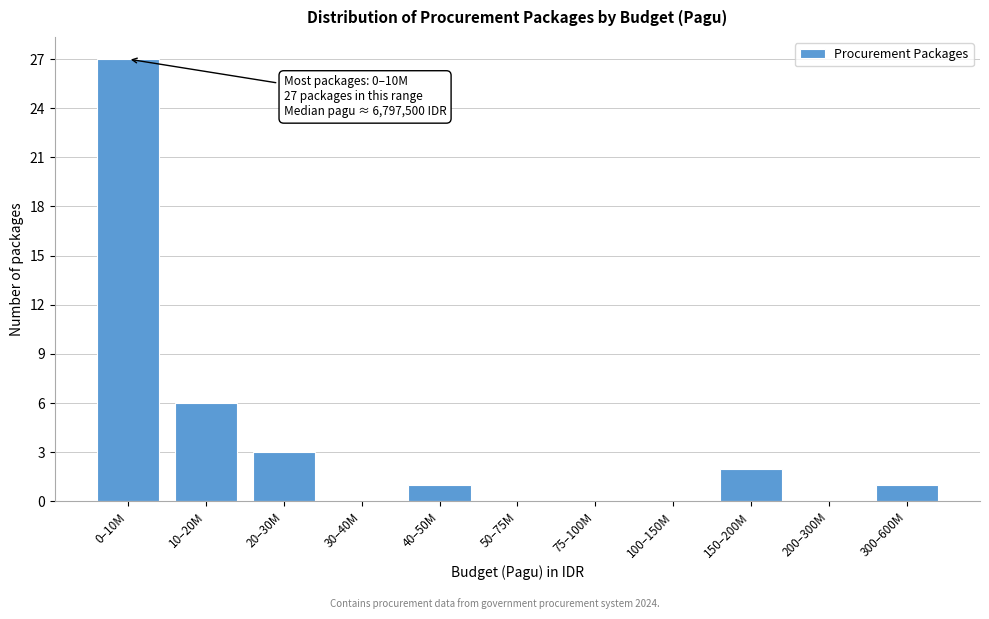

Reading left to right, what are all the values shown in this chart?

0–10M=27	10–20M=6	20–30M=3	30–40M=0	40–50M=1	50–75M=0	75–100M=0	100–150M=0	150–200M=2	200–300M=0	300–600M=1